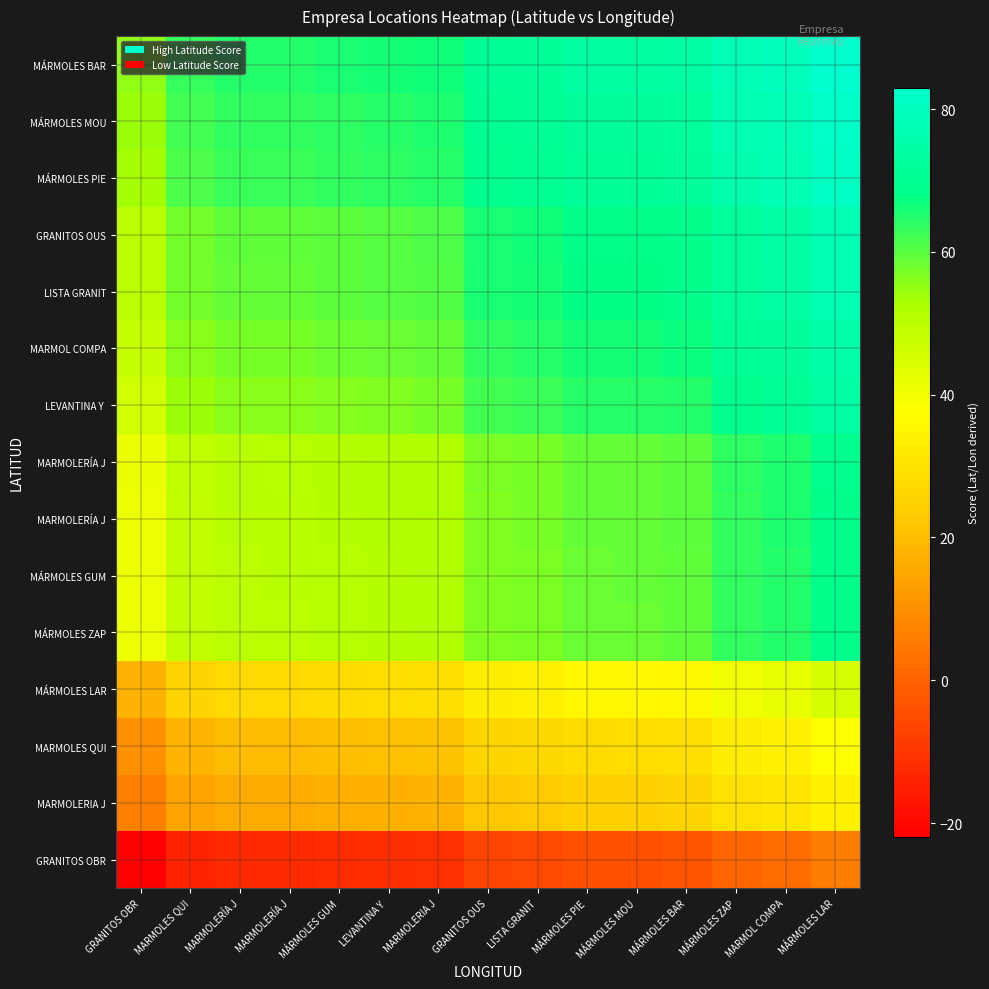

Between MÁRMOLES MOU and MÁRMOLES GUM, which is larger?

MÁRMOLES MOU